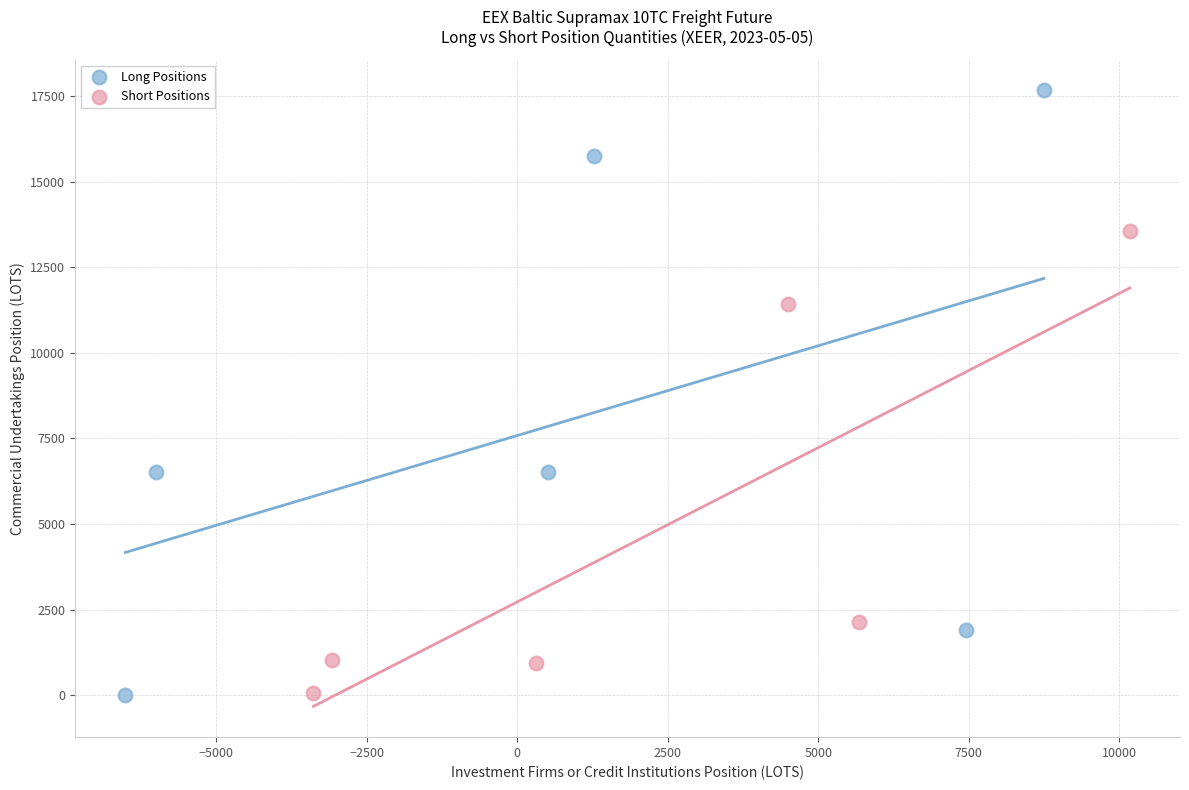

Which series contains the highest Y value?

Long Positions